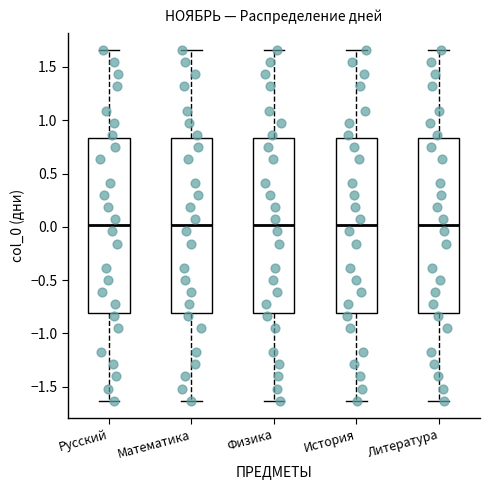

Reading left to right, read every box against the y-axis: the position of its median line, the range the box covers, and the ends of its whiskers. The values are not printed on the chart, so give them approximately, as read against the axis.

Русский: median 0.00, box -0.80 to 0.85, whiskers -1.65 to 1.65
Математика: median 0.00, box -0.80 to 0.85, whiskers -1.65 to 1.65
Физика: median 0.00, box -0.80 to 0.85, whiskers -1.65 to 1.65
История: median 0.00, box -0.80 to 0.85, whiskers -1.65 to 1.65
Литература: median 0.00, box -0.80 to 0.85, whiskers -1.65 to 1.65